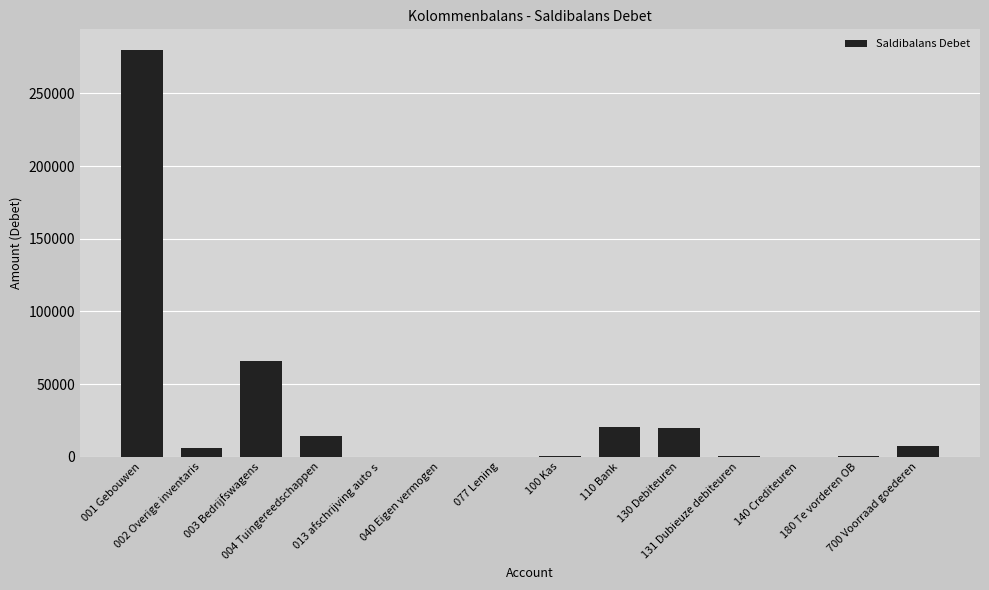

What is the maximum value shown in the chart?

280000.0